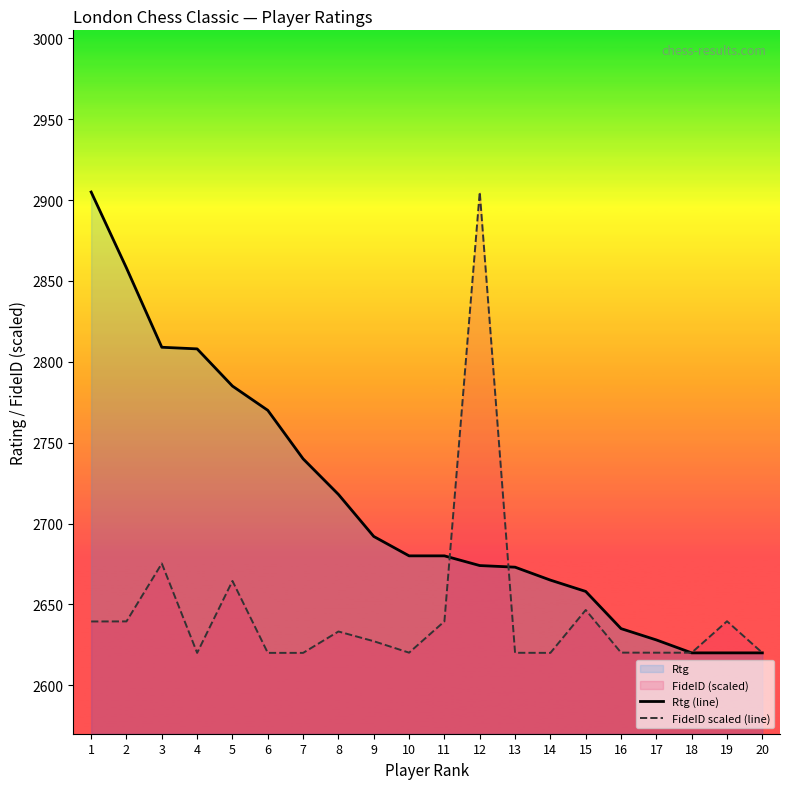

The FideID scaled (line) series shows 2646.5 at 15. True or false?

True